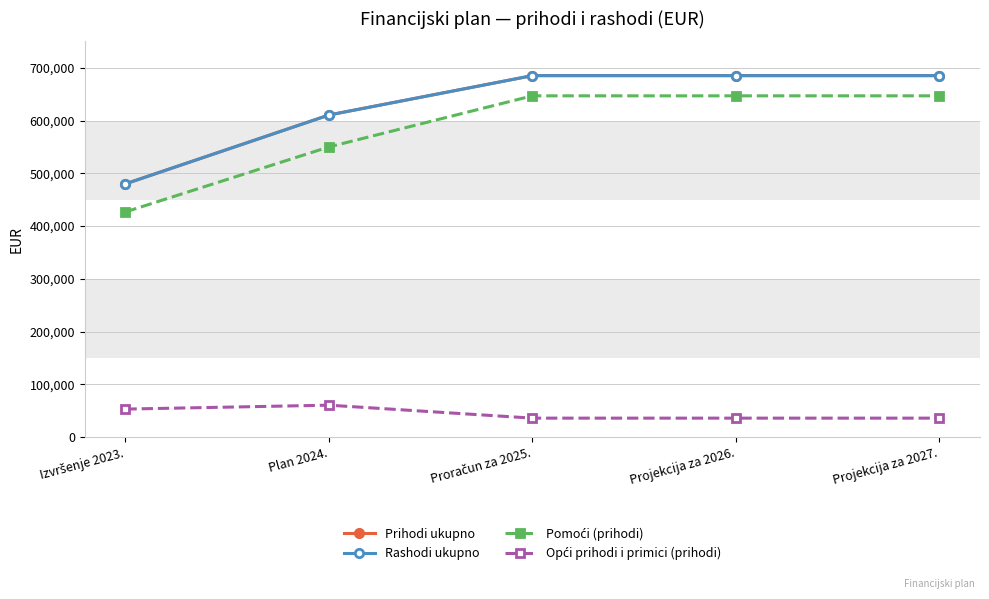

What is the total value across all series at Projekcija za 2026.?

2052795.0